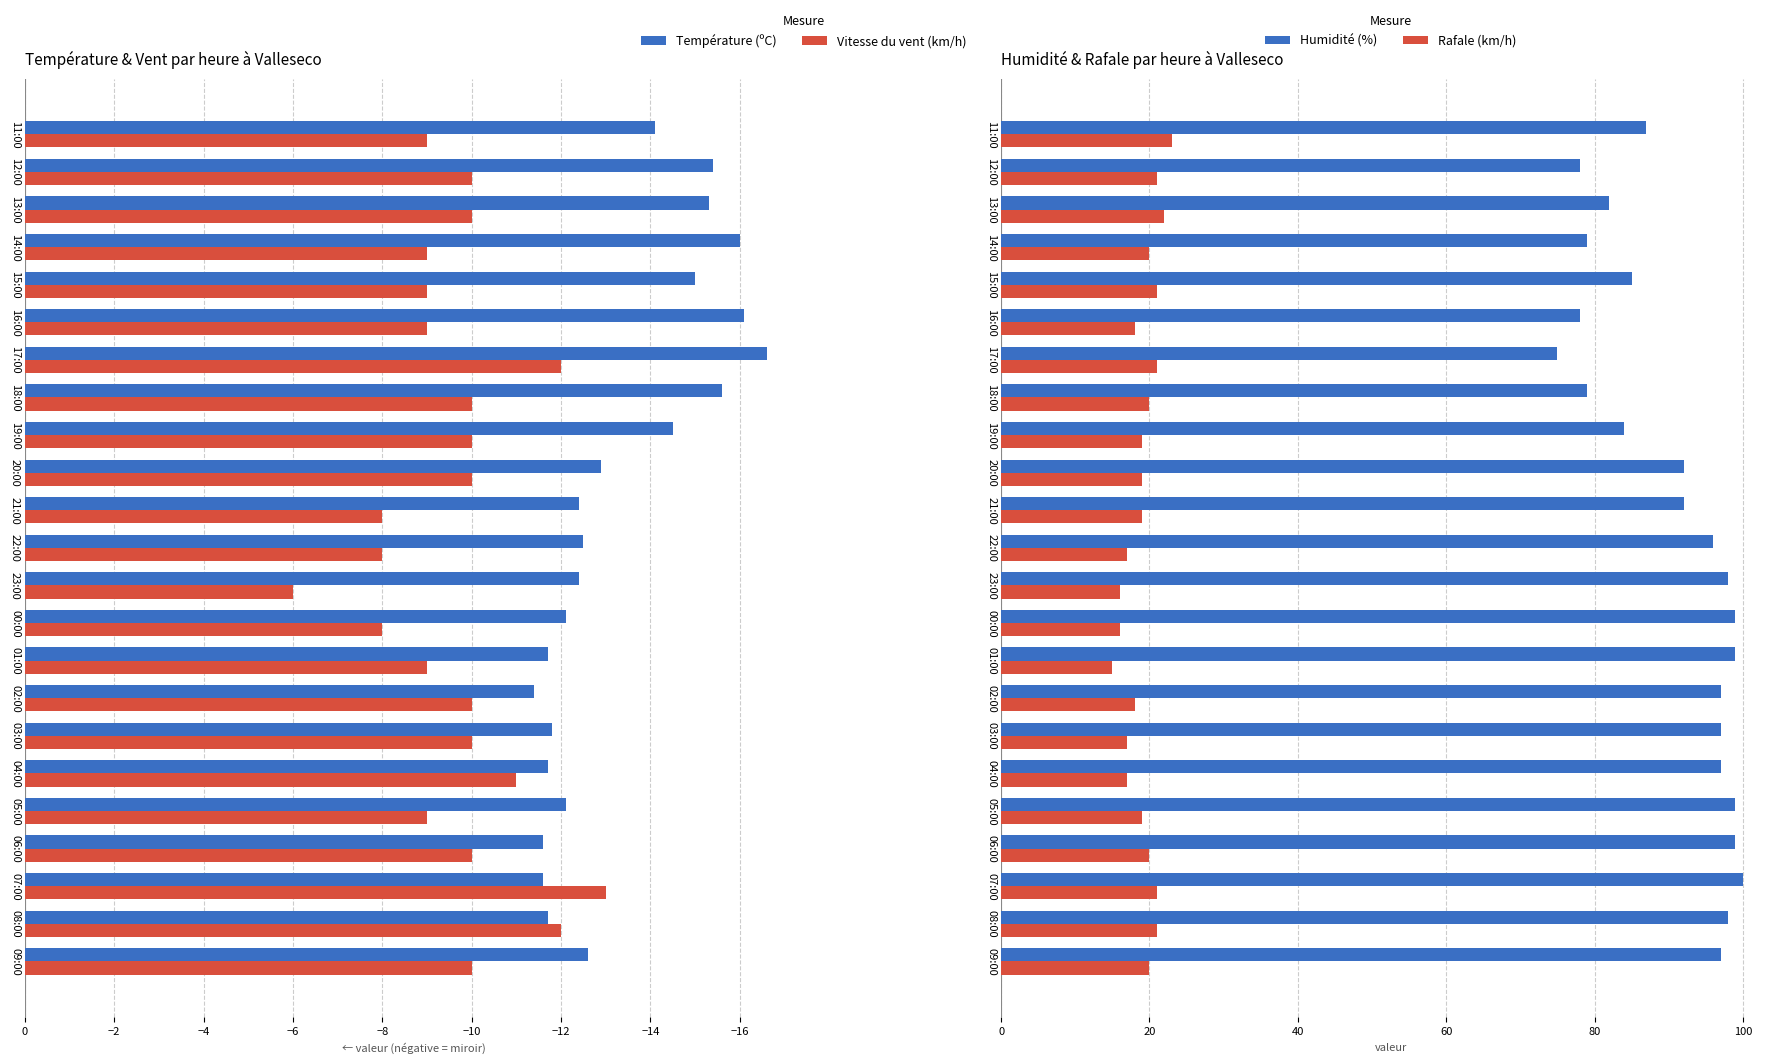

How many Rafale (km/h) values are between 17 and 21?

18